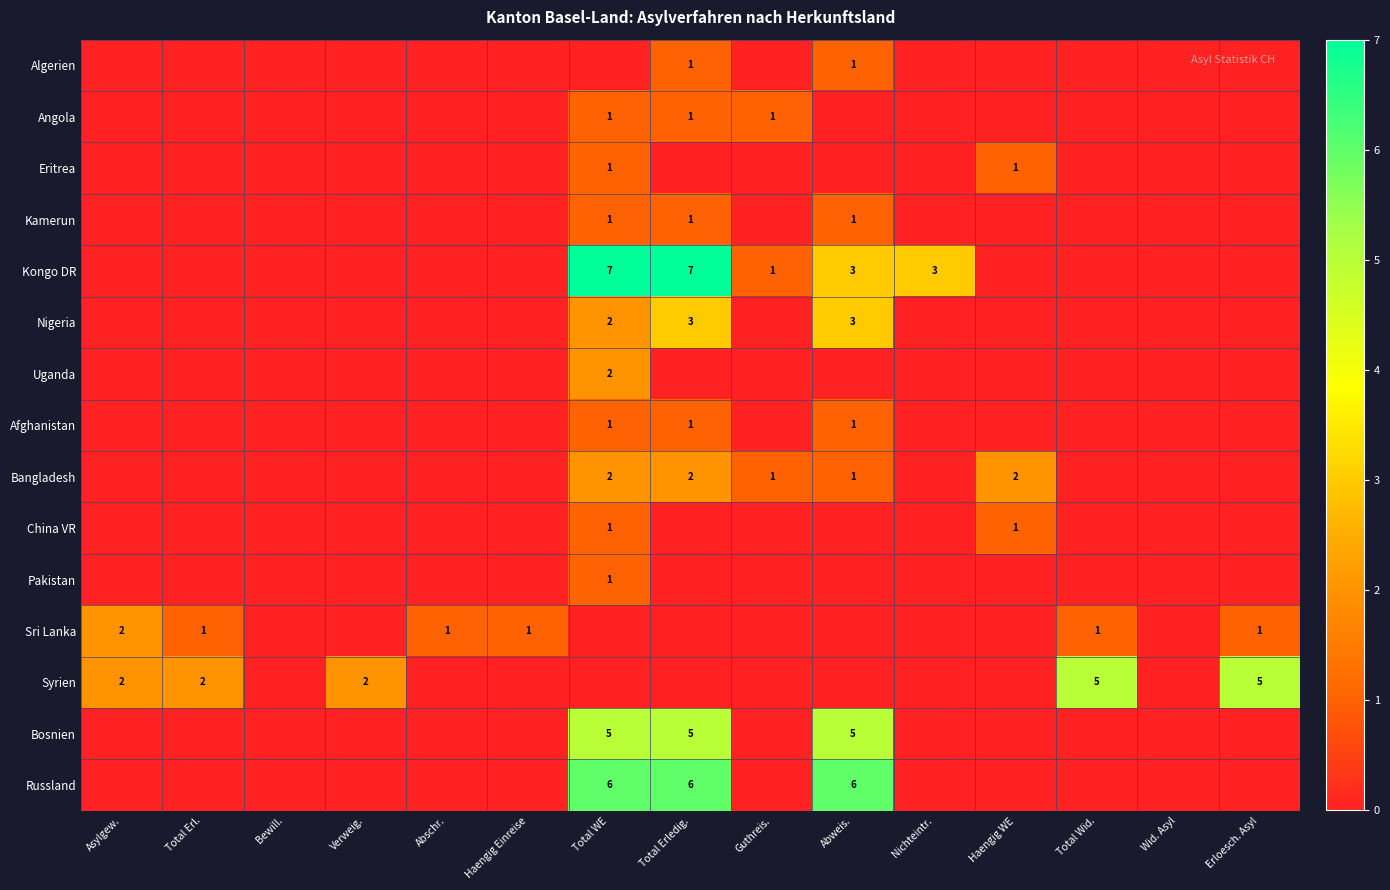

True or false: Eritrea has a value of 1 at Haengig WE.

True